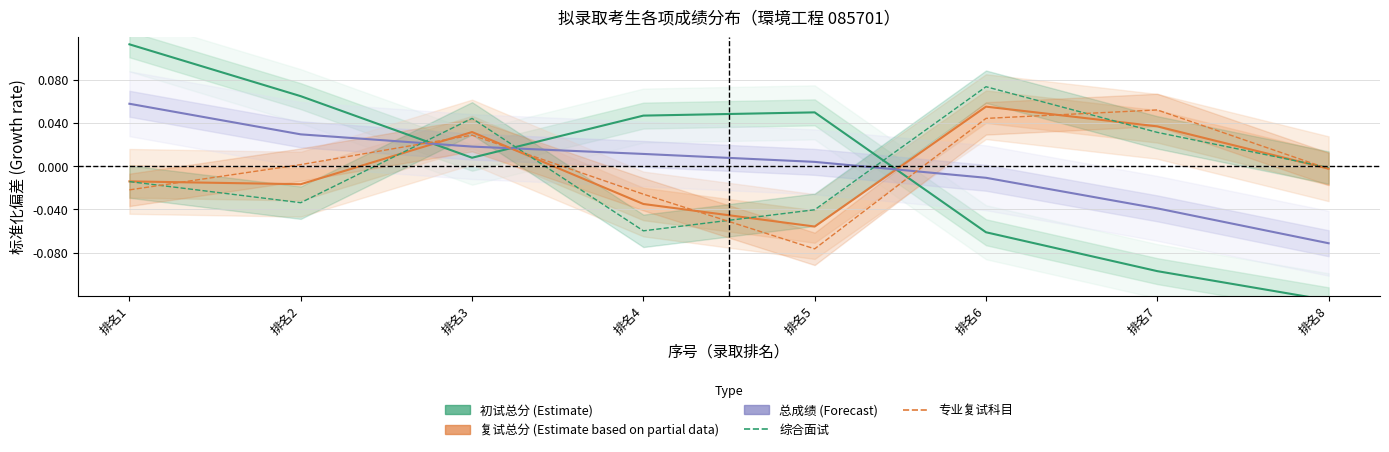

How many categories are shown in the chart?

8